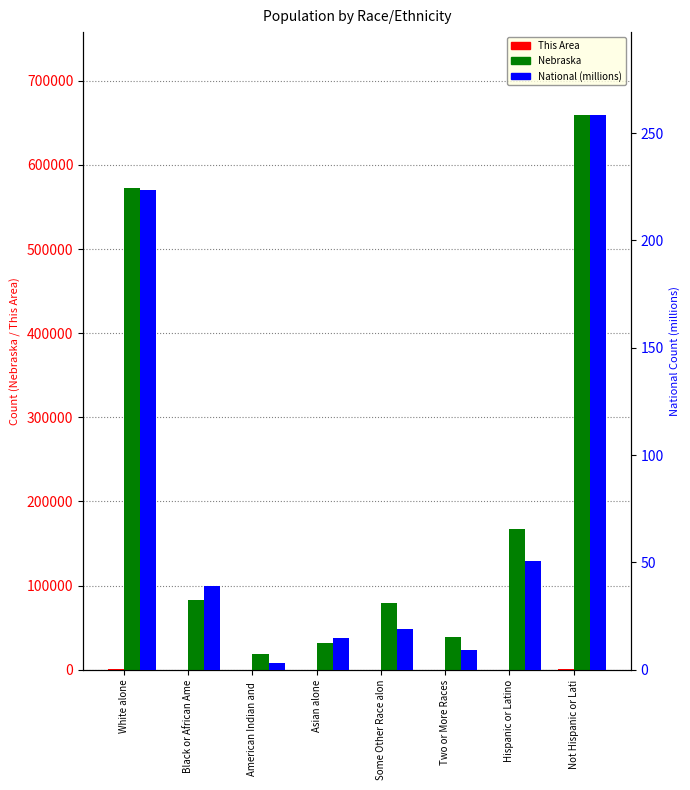

Where is Nebraska nearest to the value 338681?

Hispanic or Latino